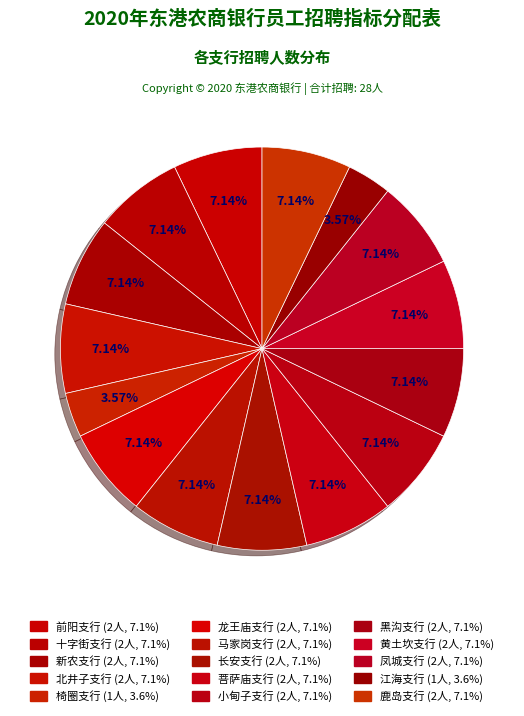

How many segments does this pie chart have?

15